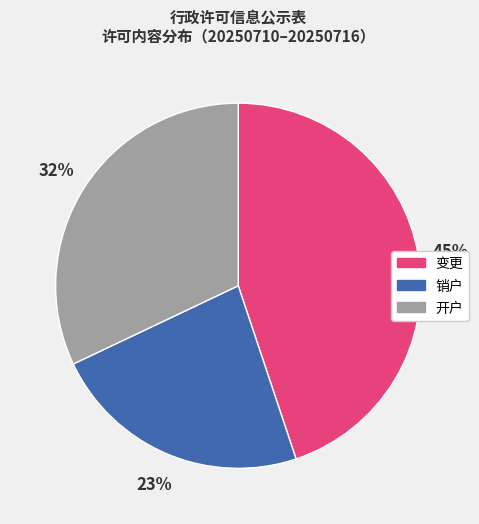

Is 销户 the majority of the pie?

No